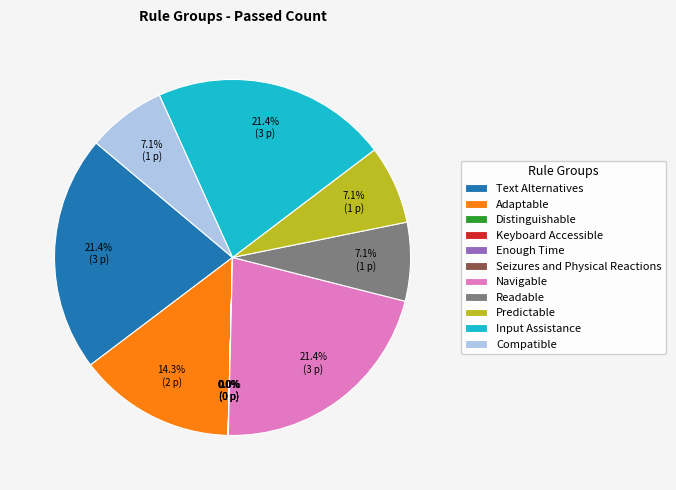

What percentage is NOT represented by Text Alternatives?

78.6%